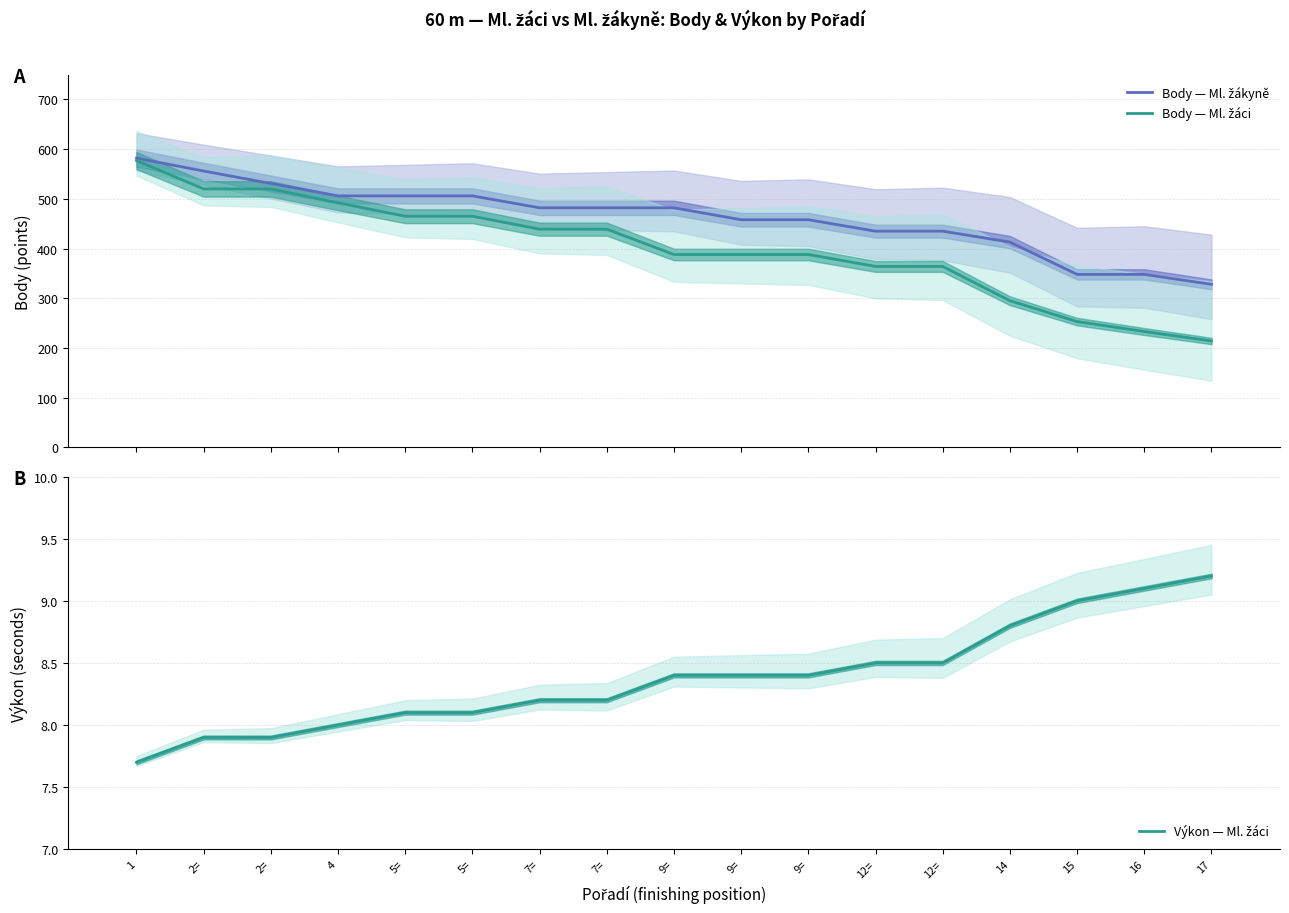

What is the minimum value shown in the chart?

7.7